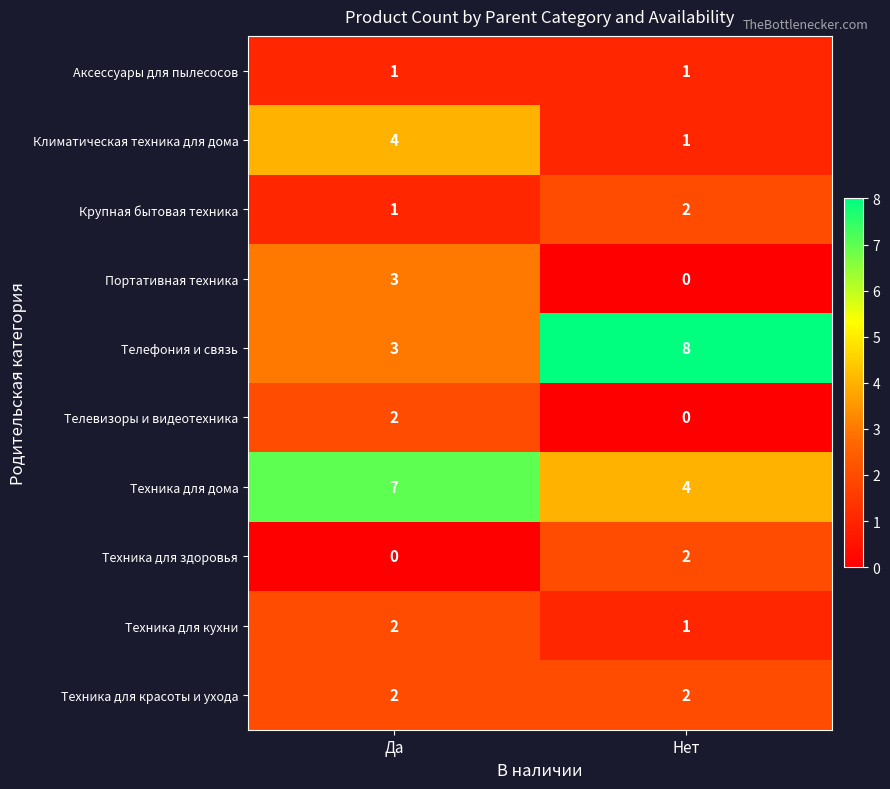

What is the average value of the Техника для дома series?

6